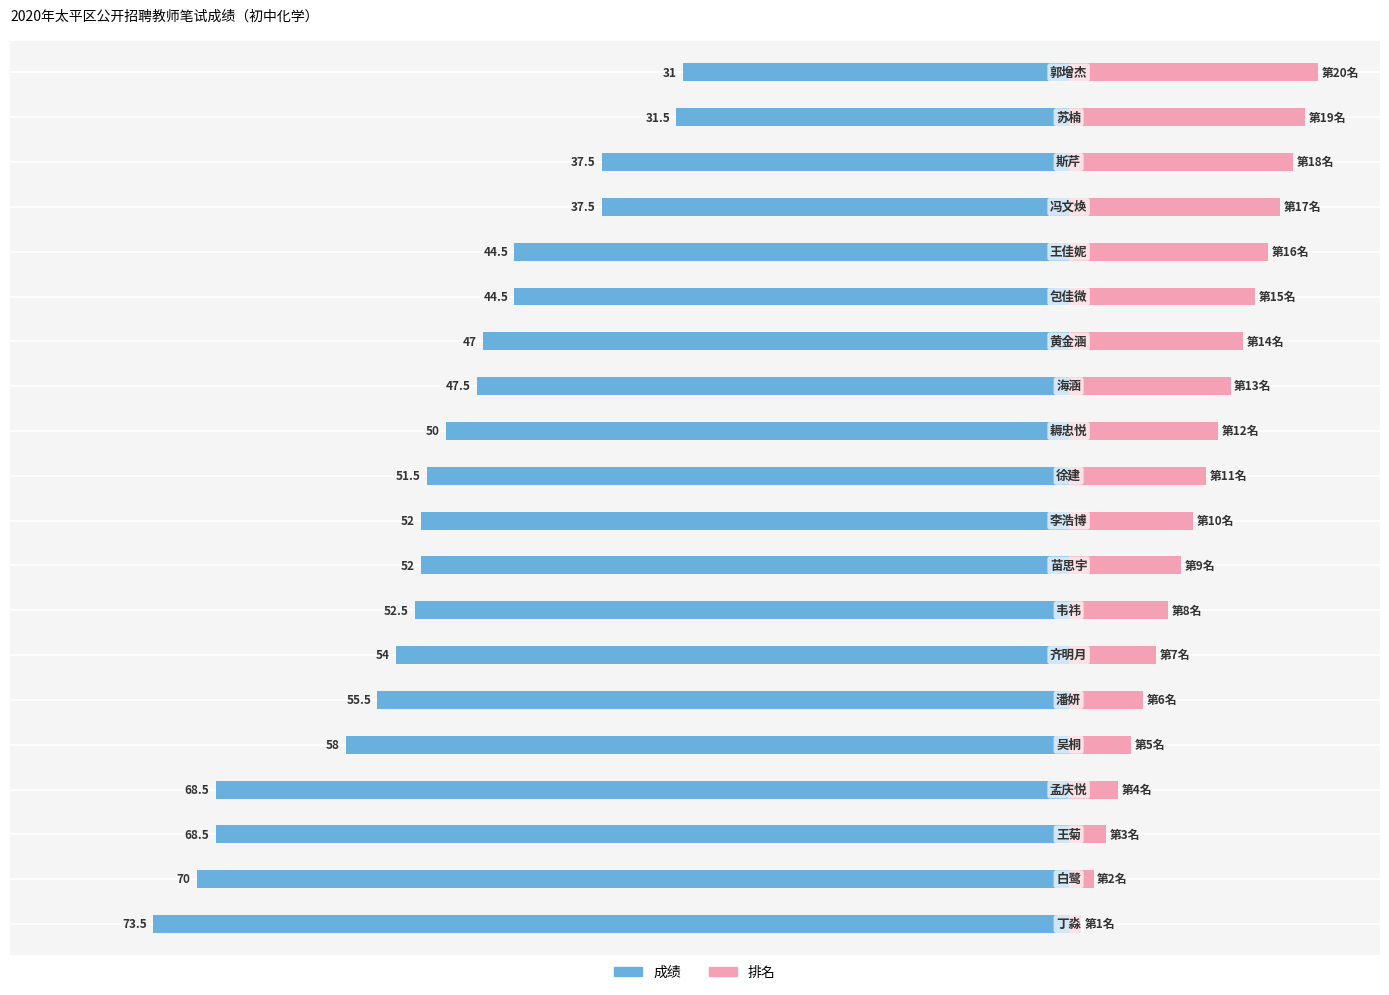

The value of 排名 at 6 is 3.1. True or false?

False